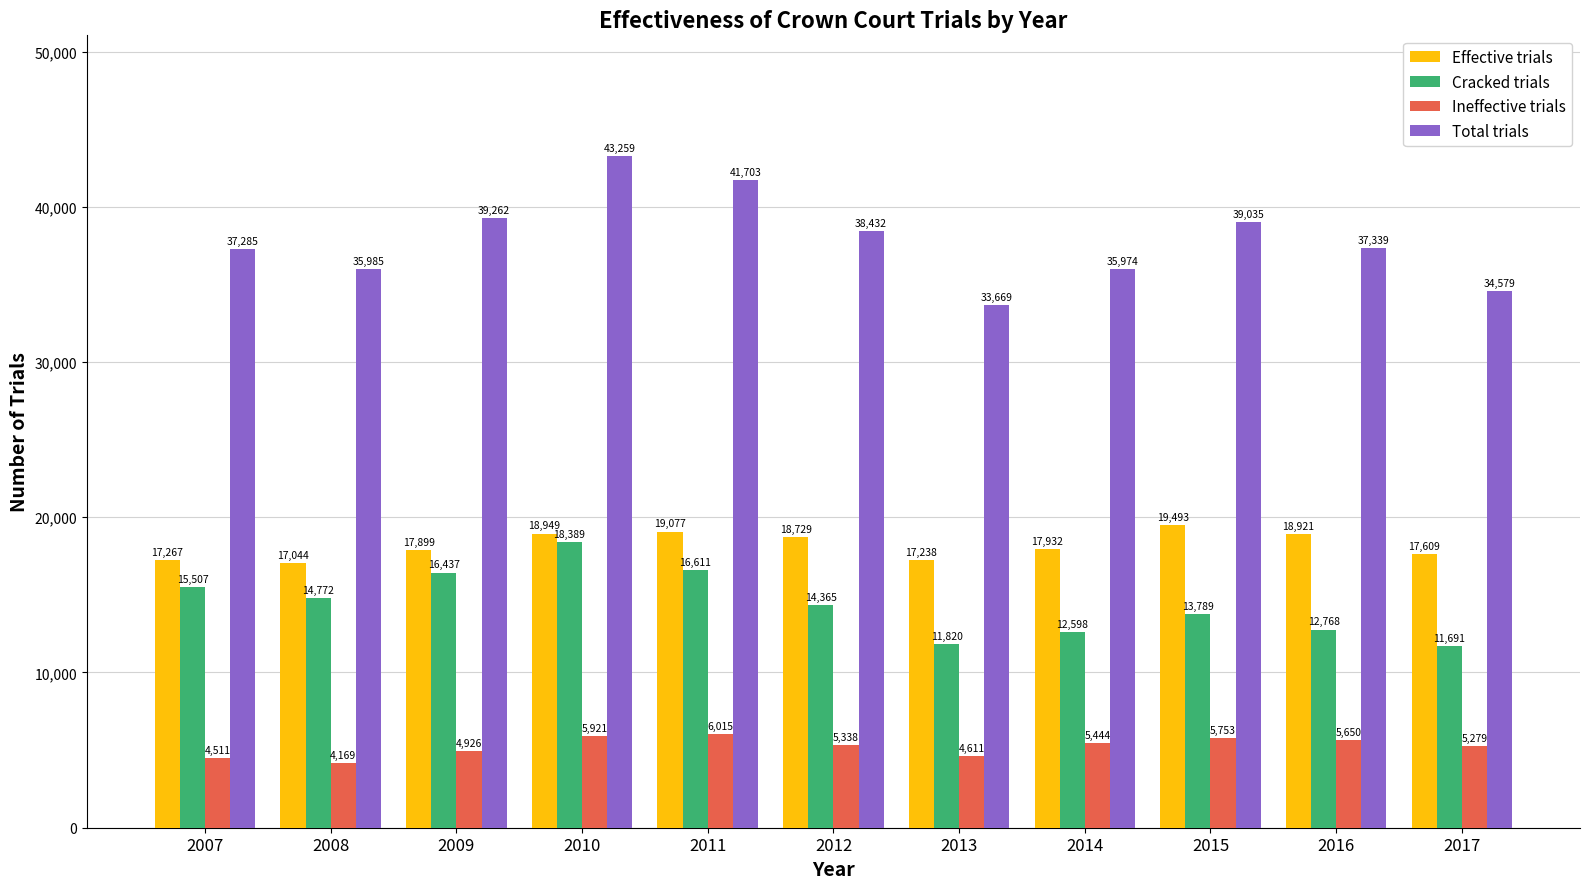

What are all the series names shown in the legend?

Effective trials, Cracked trials, Ineffective trials, Total trials